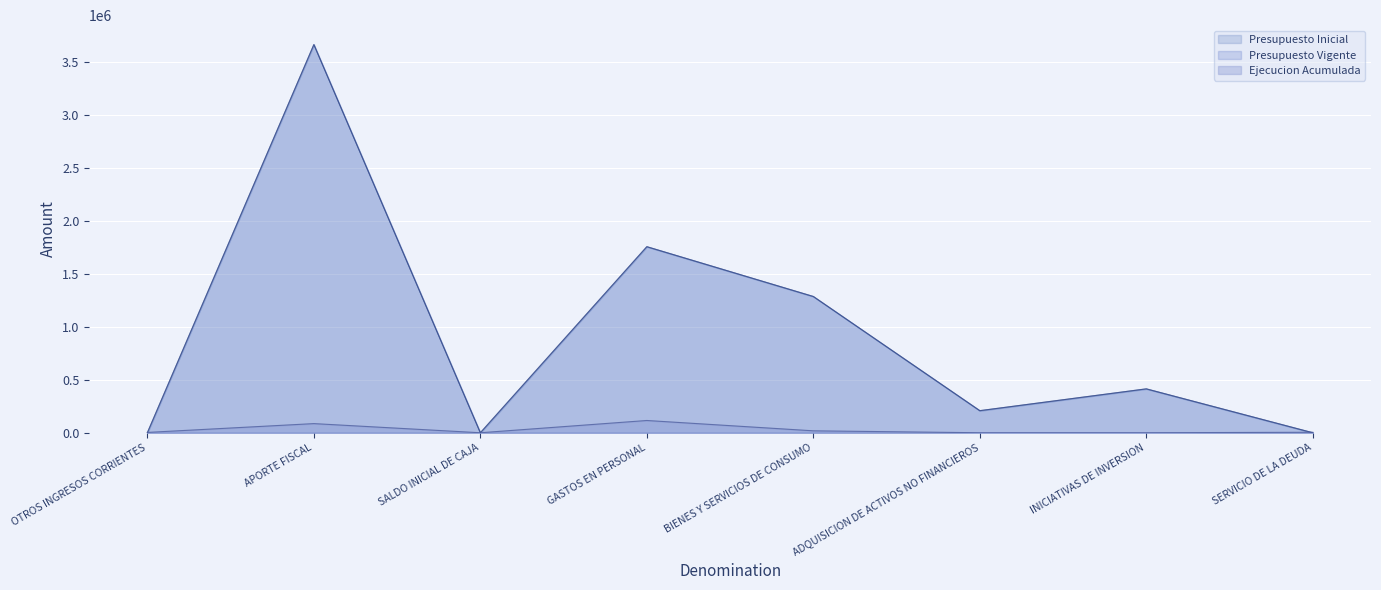

After their last crossing, which series has the higher values: Presupuesto Inicial or Ejecucion Acumulada?

Ejecucion Acumulada